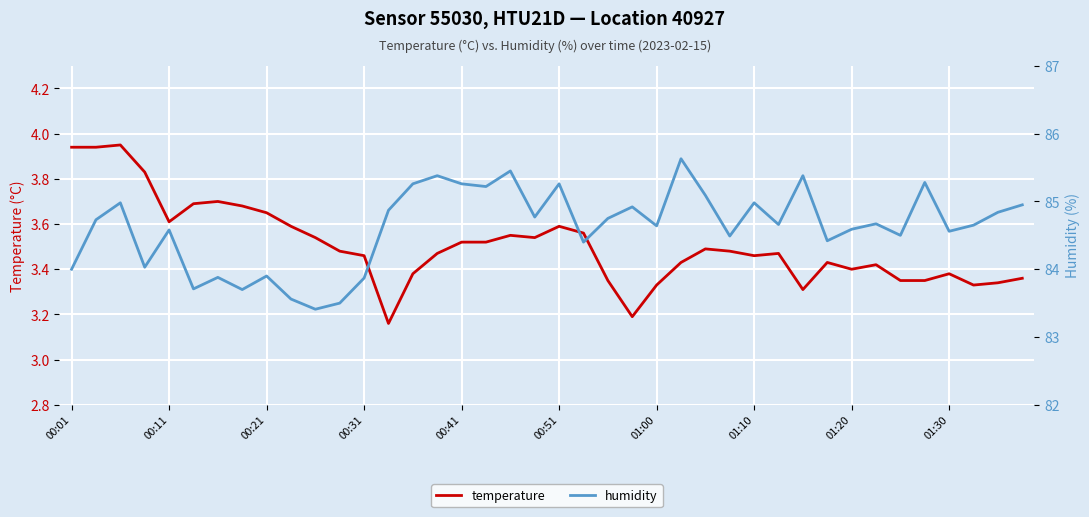

True or false: humidity and temperature cross at least once.

False